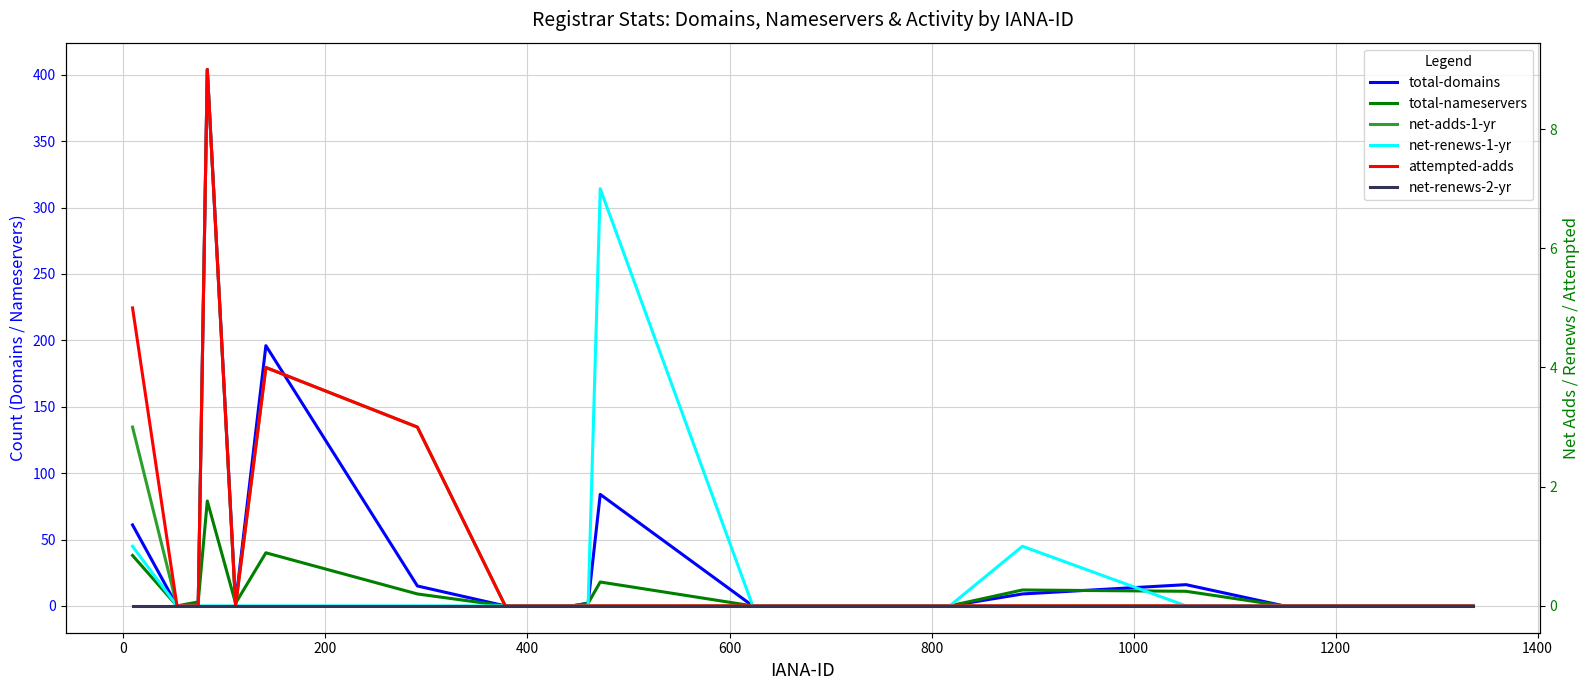

List the series in order of their peak value, lowest first.

net-renews-2-yr, net-renews-1-yr, net-adds-1-yr, attempted-adds, total-nameservers, total-domains